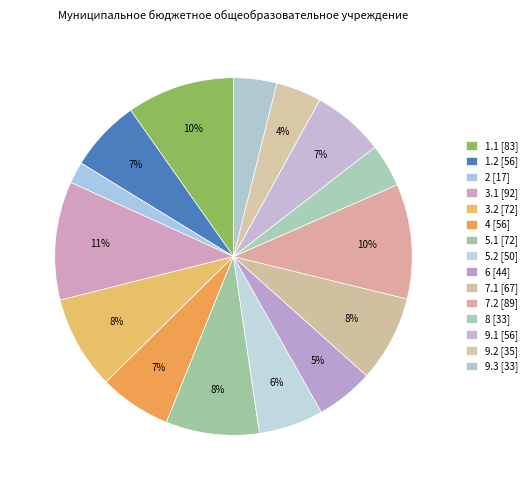

Count the number of slices in the pie.

15